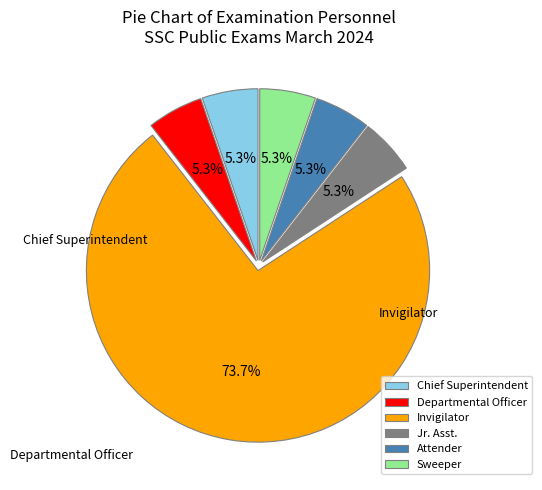

What is the largest slice in the pie chart?

Invigilator